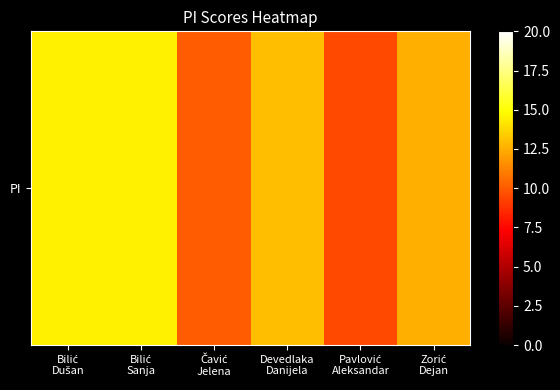

Reading left to right, what are all the values shown in this chart?

Bilić
Dušan=14.5	Bilić
Sanja=14.5	Čavić
Jelena=10.0	Devedlaka
Danijela=13.0	Pavlović
Aleksandar=9.5	Zorić
Dejan=12.5